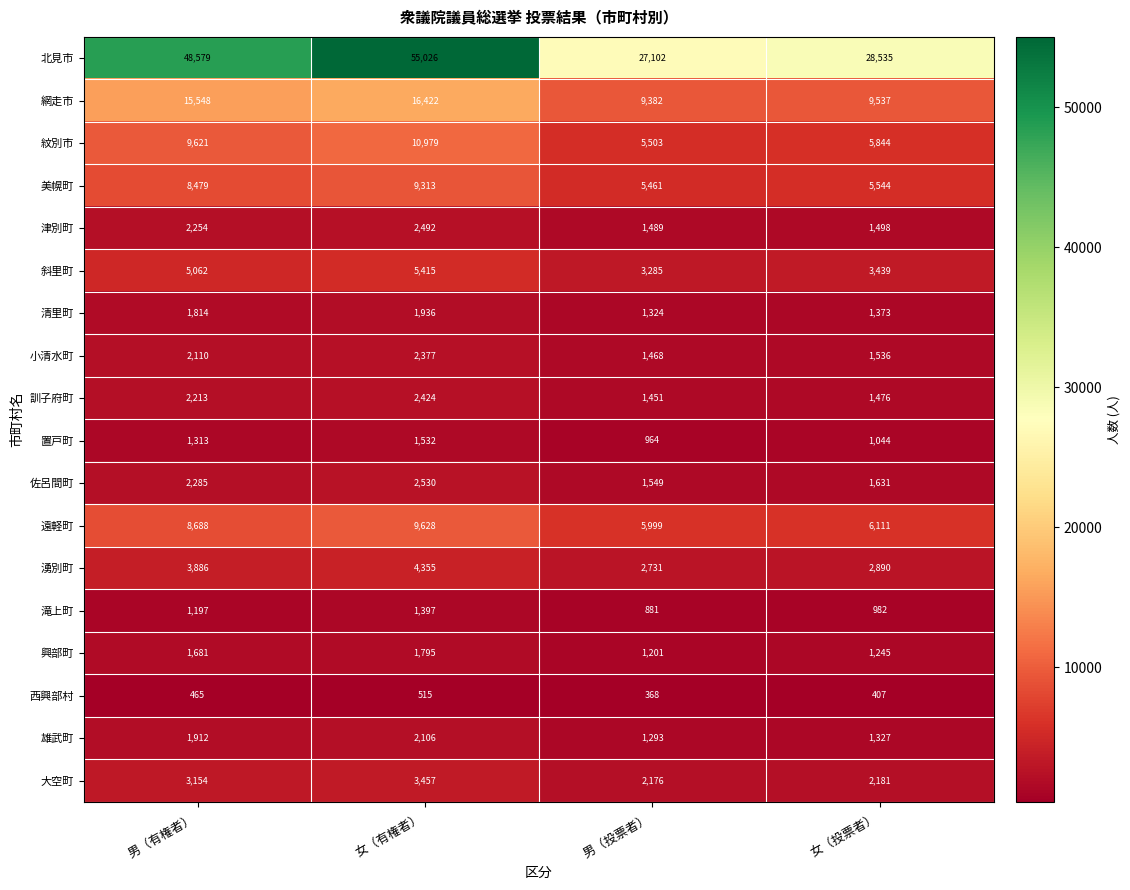

Between 男（有権者） and 女（投票者）, which series saw the biggest shift?

北見市